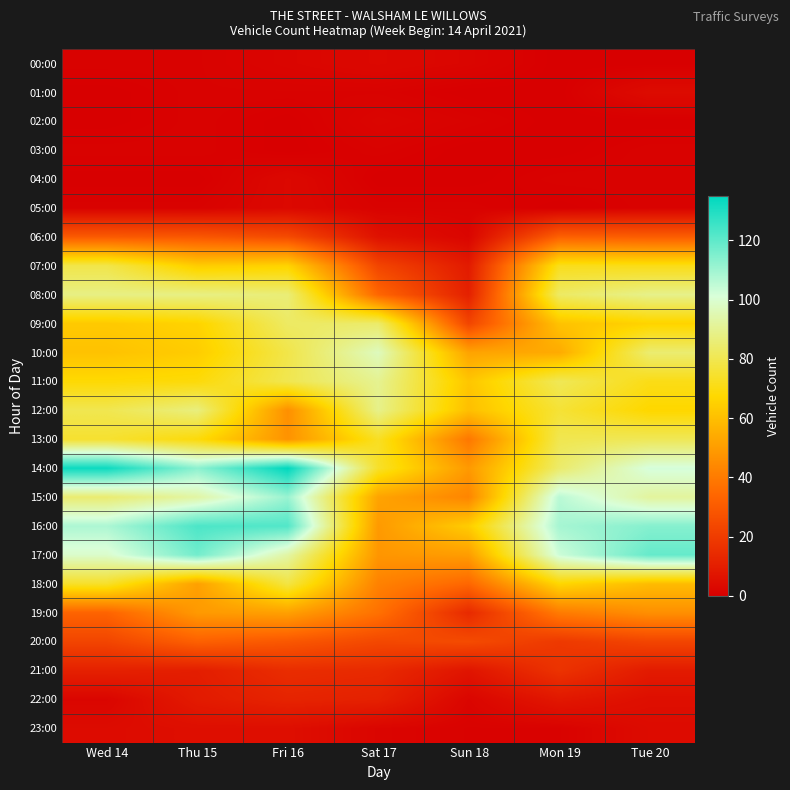

How many categories are shown in the chart?

7